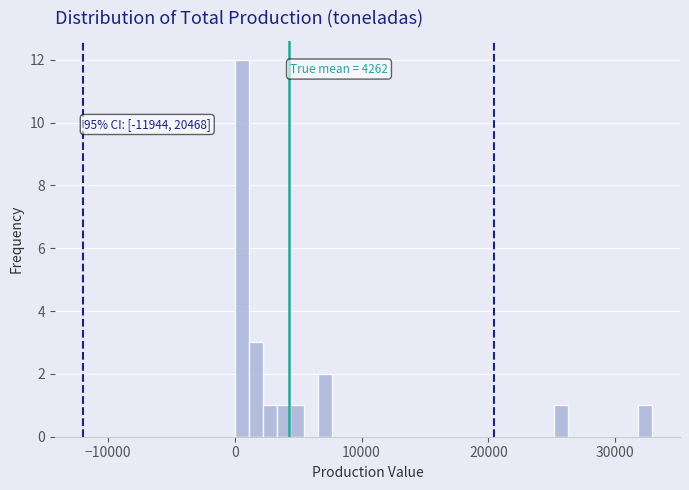

Around what value on the x-axis is the tallest bar? Give the approximate position of its centre, as read against the axis.

1000